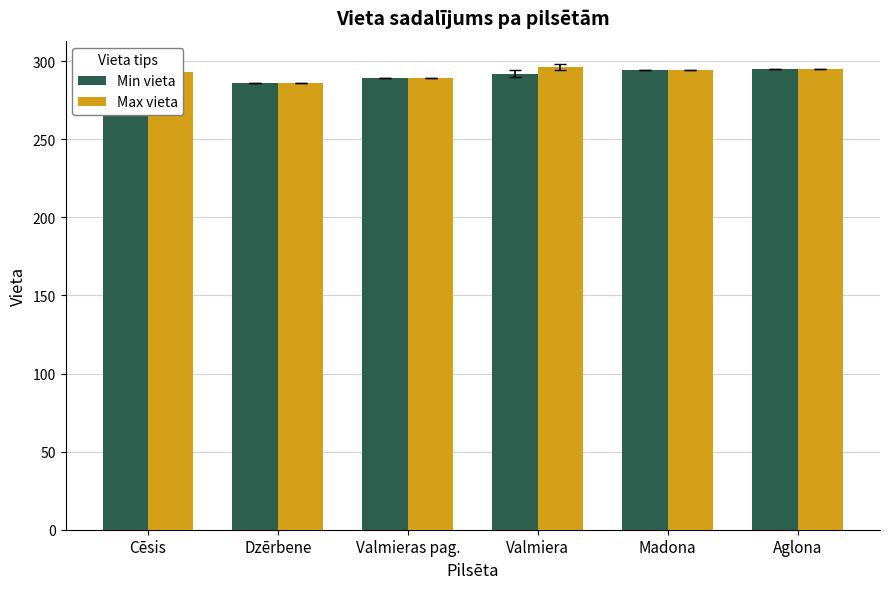

Where is Min vieta nearest to the value 289?

Valmieras pag.